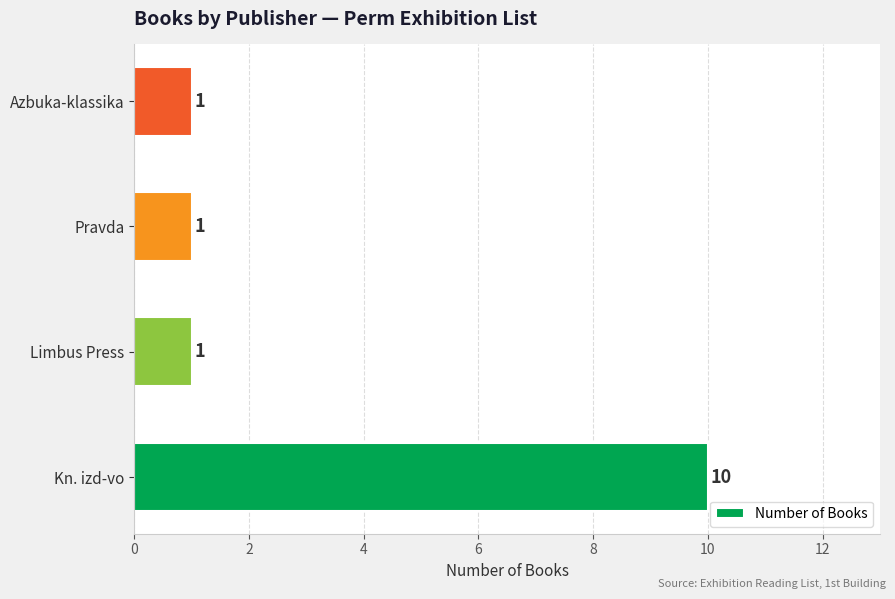

Reading bottom to top, transcribe all the data shown in this chart.

10	1	1	1